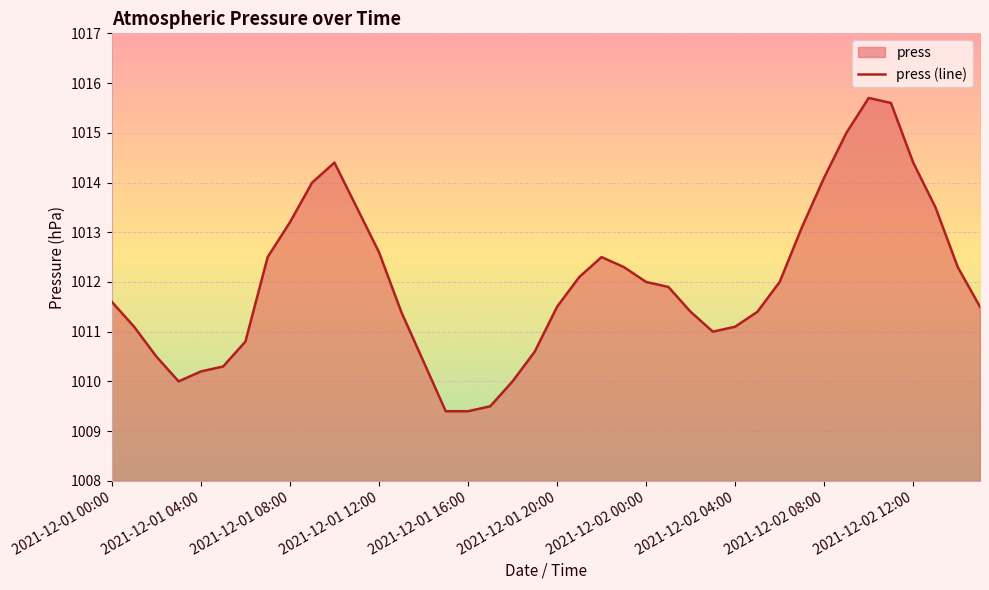

List the labels in order of value, smallest first.

2021-12-01 15:00, 2021-12-01 16:00, 2021-12-01 17:00, 2021-12-01 03:00, 2021-12-01 18:00, 2021-12-01 04:00, 2021-12-01 05:00, 2021-12-01 14:00, 2021-12-01 02:00, 2021-12-01 19:00, 2021-12-01 06:00, 2021-12-02 03:00, 2021-12-01 01:00, 2021-12-02 04:00, 2021-12-01 13:00, 2021-12-02 02:00, 2021-12-02 05:00, 2021-12-01 20:00, 2021-12-02 15:00, 2021-12-01 00:00, 2021-12-02 01:00, 2021-12-02 00:00, 2021-12-02 06:00, 2021-12-01 21:00, 2021-12-01 23:00, 2021-12-02 14:00, 2021-12-01 07:00, 2021-12-01 22:00, 2021-12-01 12:00, 2021-12-02 07:00, 2021-12-01 08:00, 2021-12-01 11:00, 2021-12-02 13:00, 2021-12-01 09:00, 2021-12-02 08:00, 2021-12-01 10:00, 2021-12-02 12:00, 2021-12-02 09:00, 2021-12-02 11:00, 2021-12-02 10:00